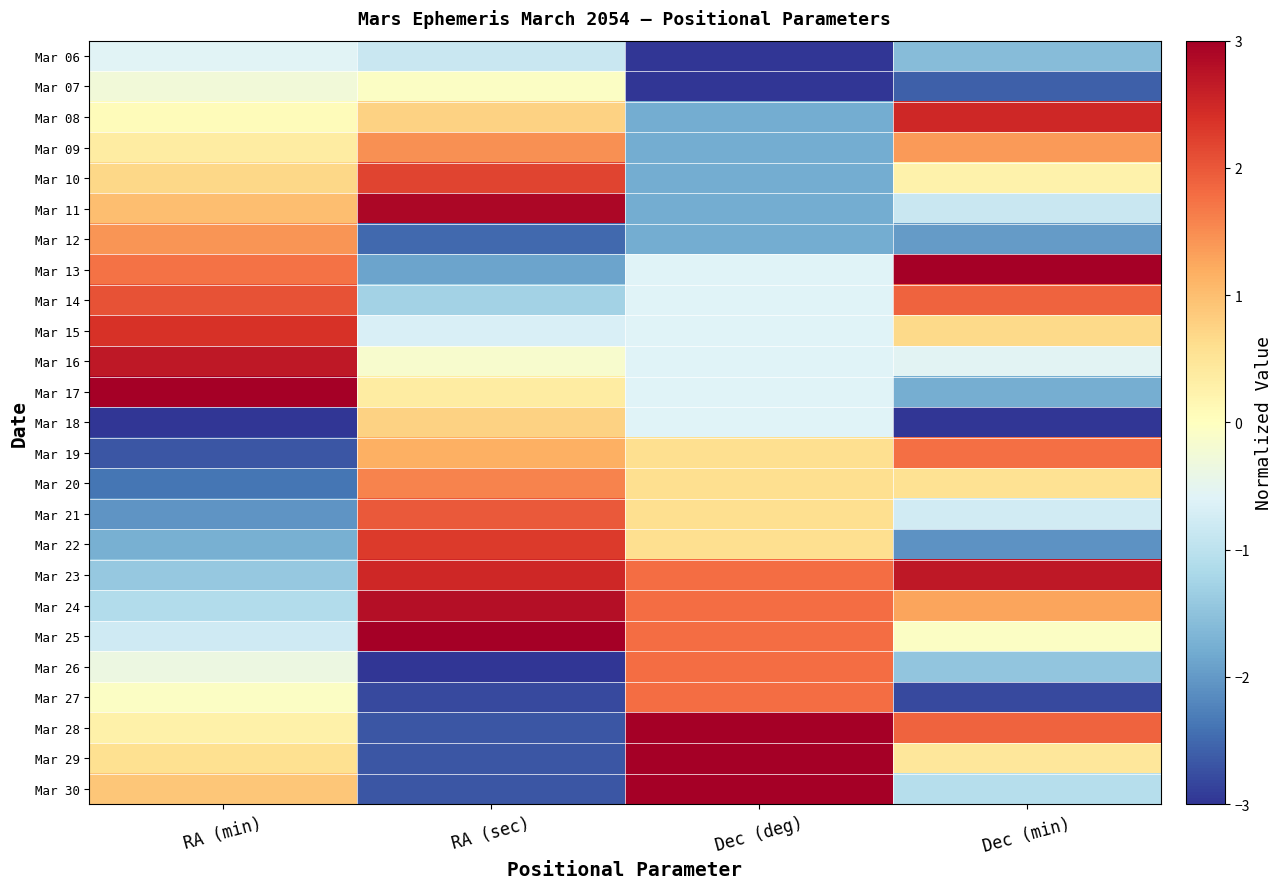

Rank the series by their maximum value, from highest to lowest.

Mar 13, Mar 17, Mar 25, Mar 28, Mar 29, Mar 30, Mar 11, Mar 24, Mar 23, Mar 16, Mar 08, Mar 15, Mar 22, Mar 10, Mar 14, Mar 21, Mar 26, Mar 27, Mar 19, Mar 20, Mar 09, Mar 12, Mar 18, Mar 07, Mar 06